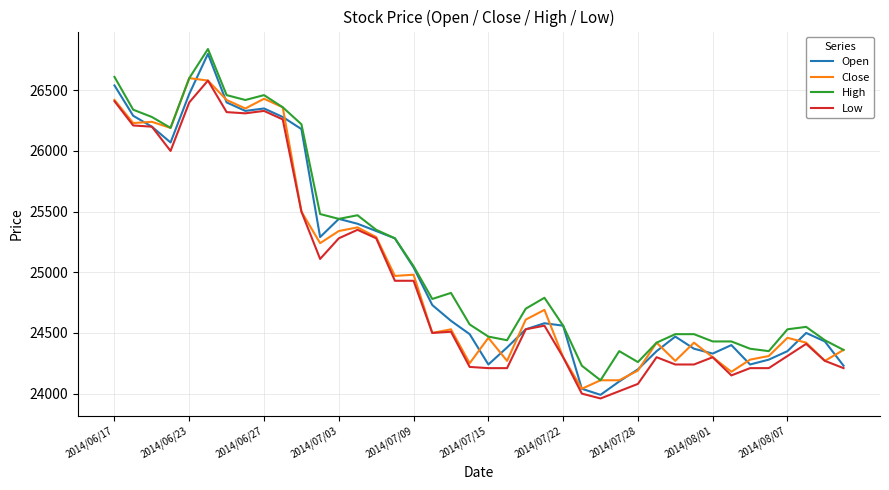

True or false: Low and High intersect in this chart.

False